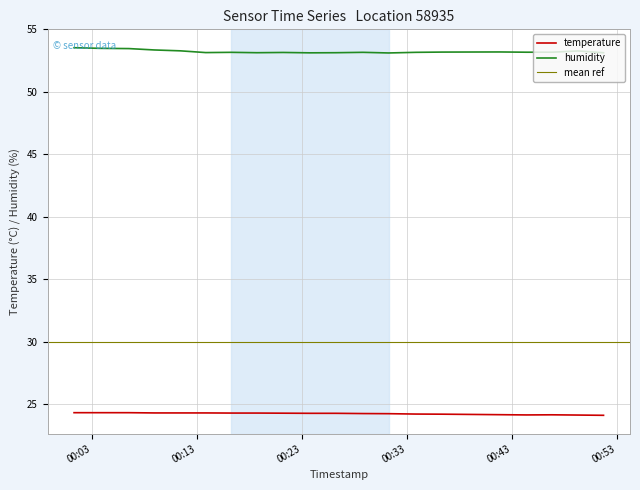

What is the difference between the maximum and second lowest values in the humidity series?

0.4